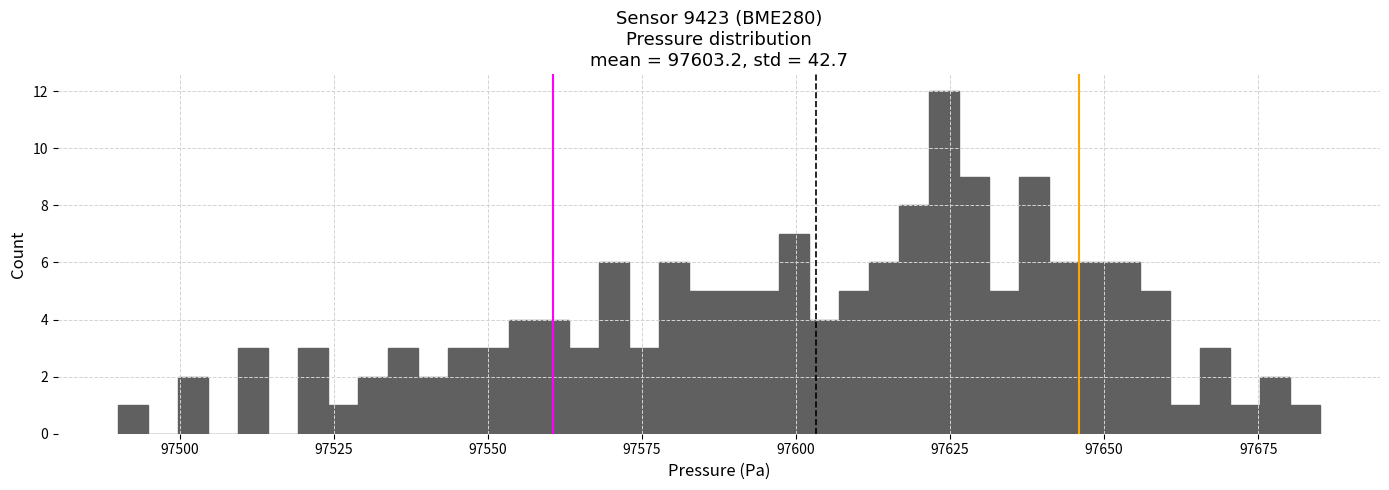

Around what value on the x-axis is the tallest bar? Give the approximate position of its centre, as read against the axis.

97625